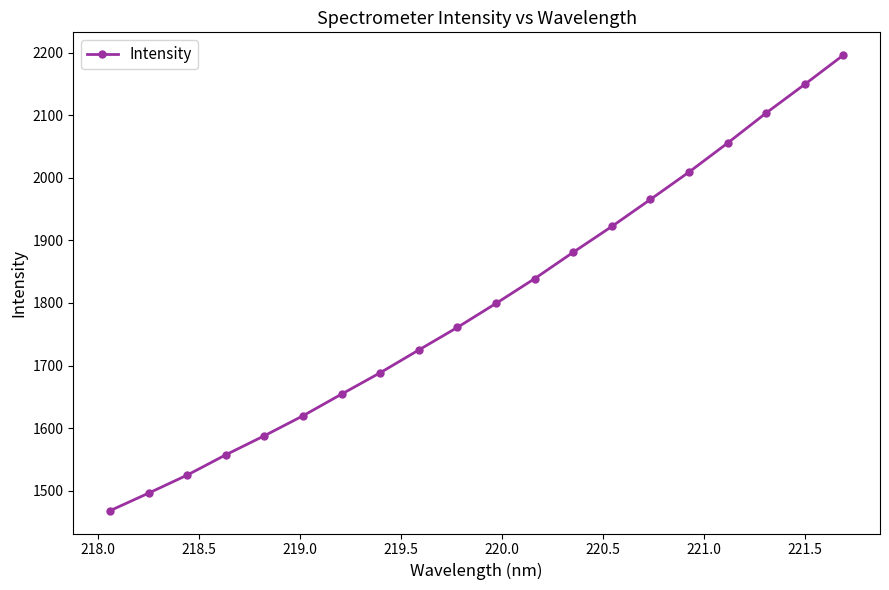

What is the value of the 18th point from the left?

2103.8